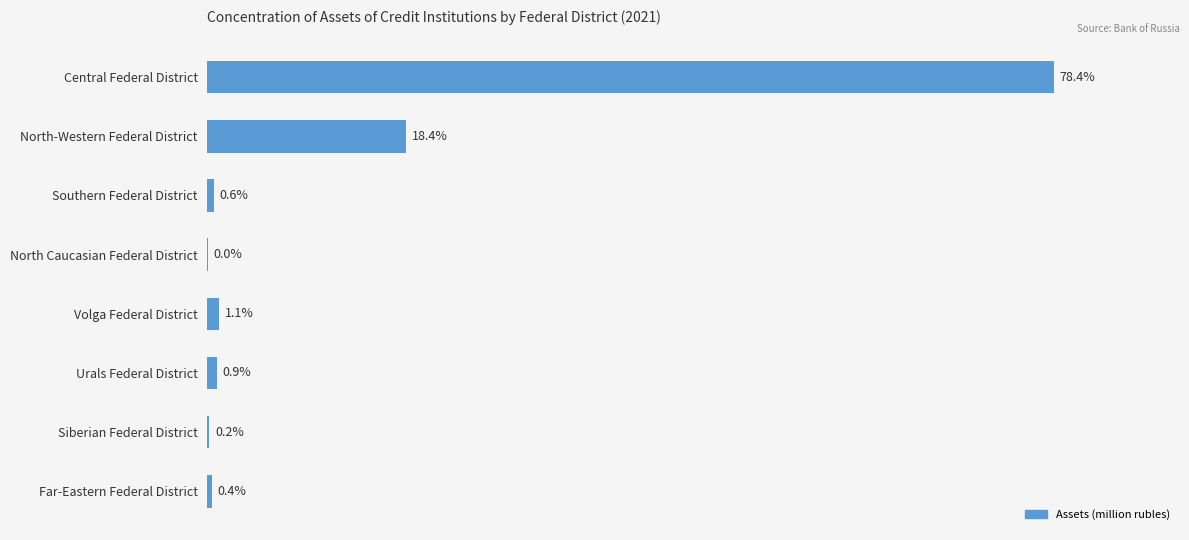

At which label is the value closest to 39?

North-Western Federal District